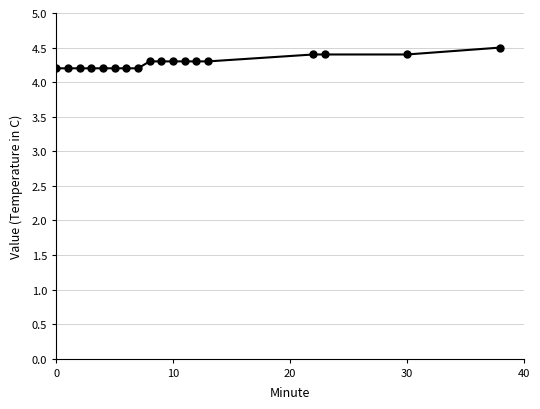

What is the difference between the maximum and minimum values?

0.3